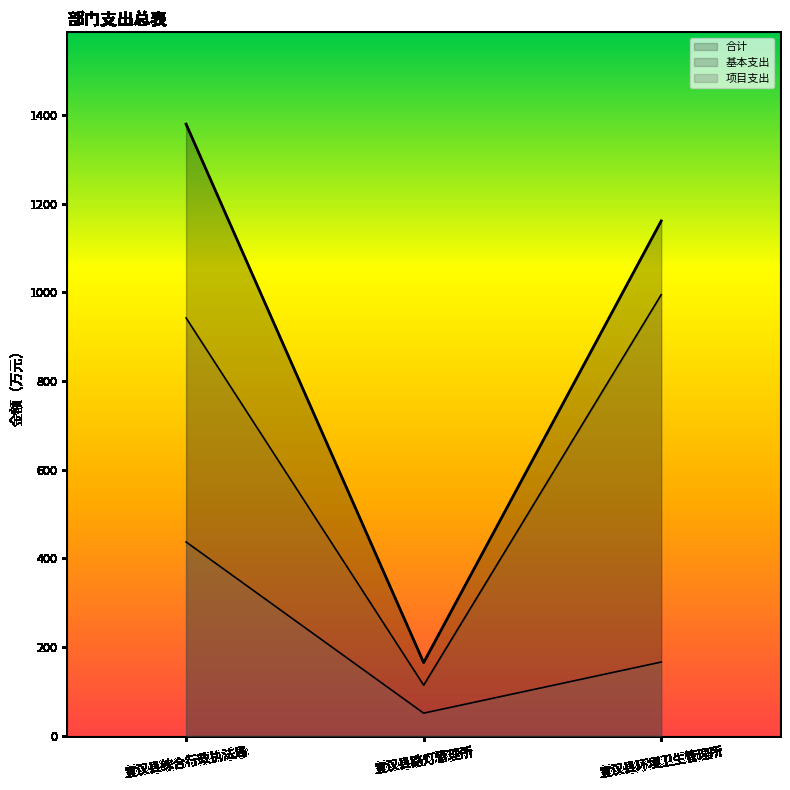

What is the sum of all 基本支出 values?

2051.3